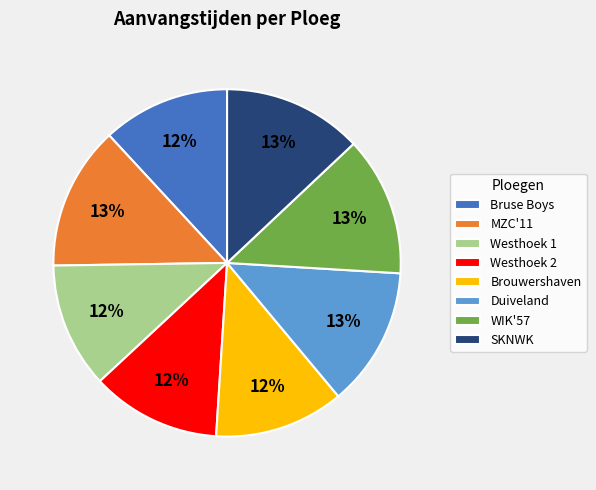

To the nearest percent, what is the difference between the Westhoek 1 and WIK'57 slice percentages?

1%